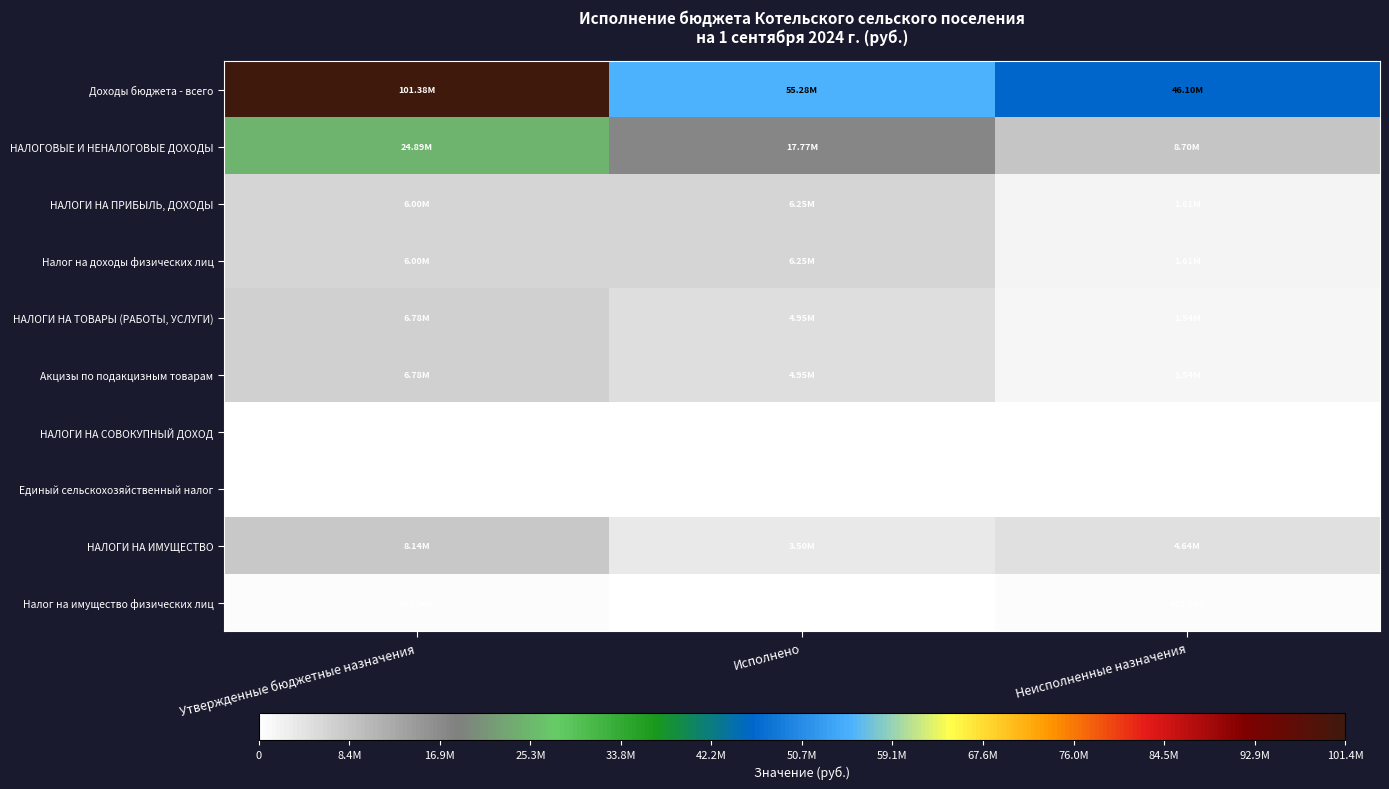

At which label does НАЛОГИ НА СОВОКУПНЫЙ ДОХОД first exceed 9546?

Утвержденные бюджетные назначения